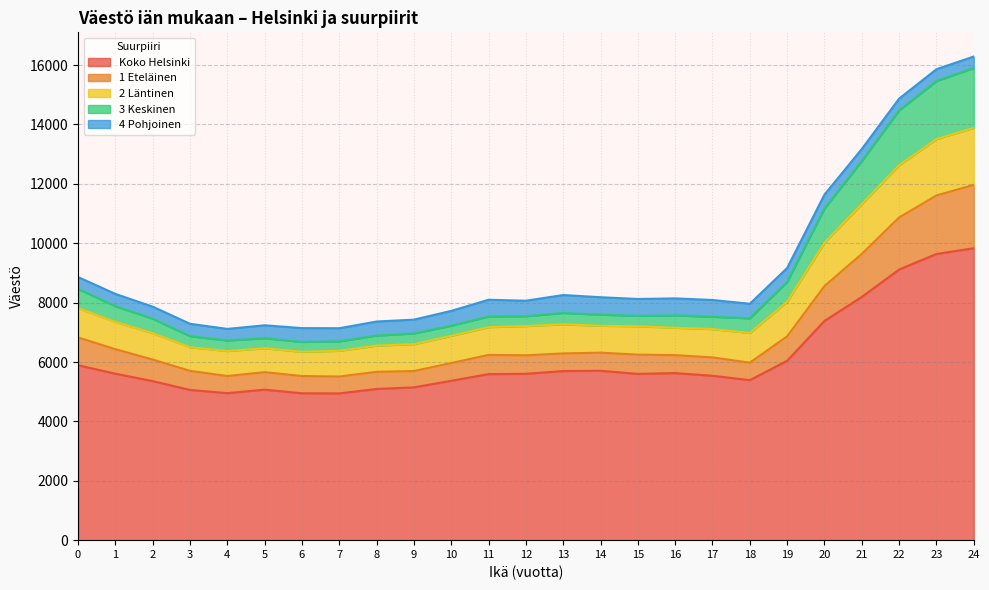

Is it true that 3 Keskinen equals 7472 at 18?

True